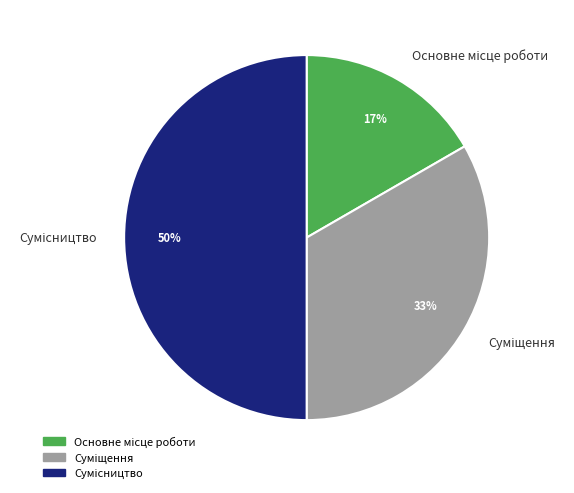

How many segments does this pie chart have?

3